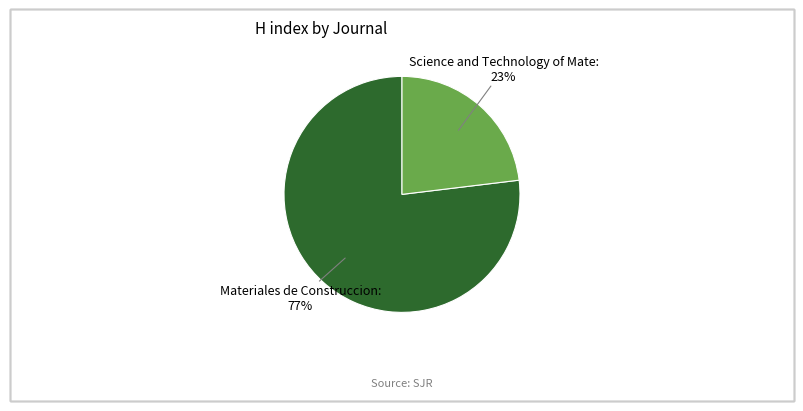

To the nearest percent, what is the average slice percentage?

50%